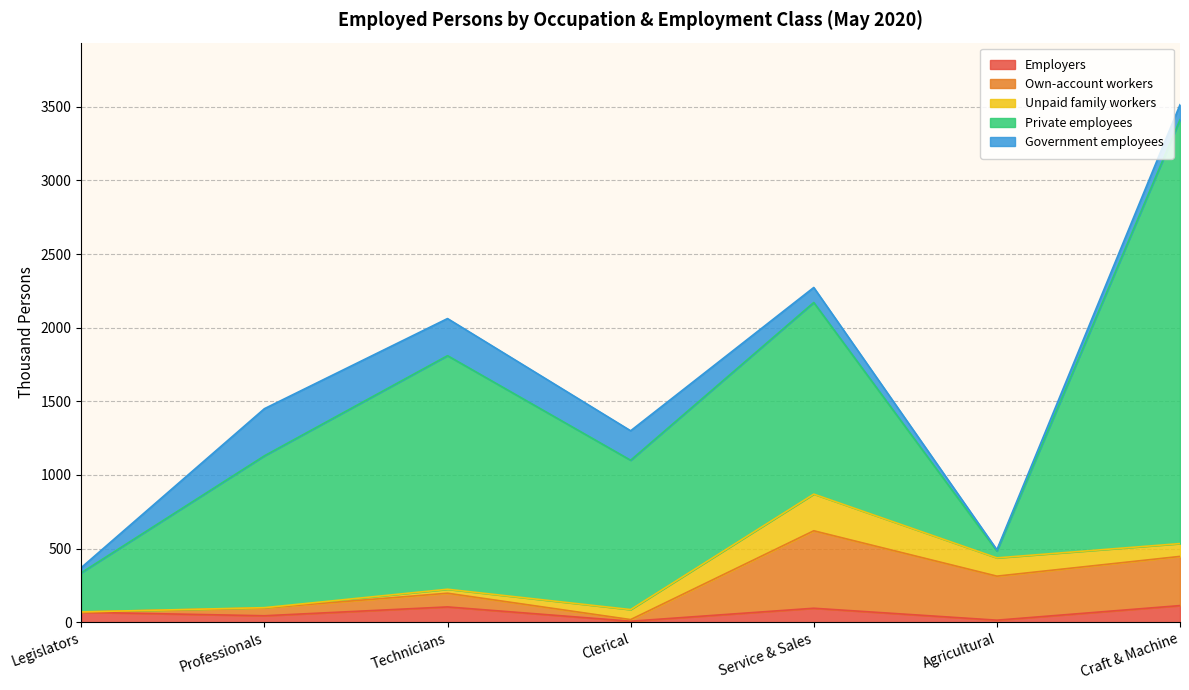

Which series changed the most between Professionals and Technicians?

Private employees